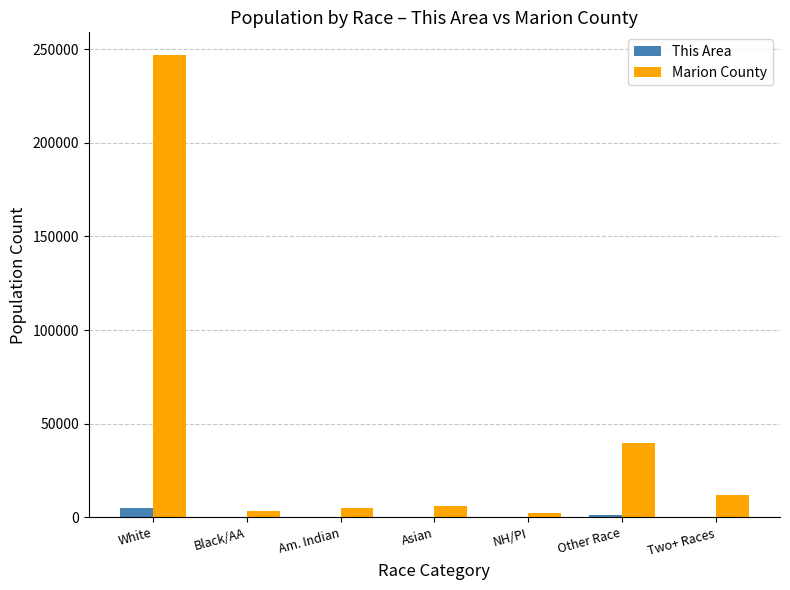

At which label does Marion County first exceed 5995?

White